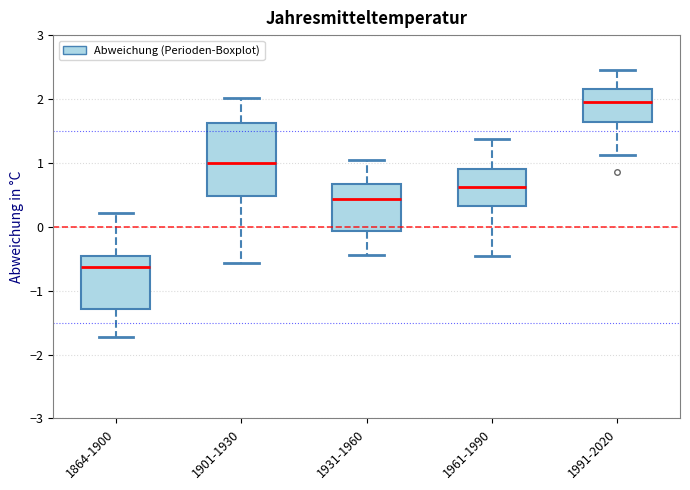

Where does the lower whisker of the box for 1931-1960 end on the y-axis? The values are not printed on the chart, so give them approximately, as read against the axis.

-0.4